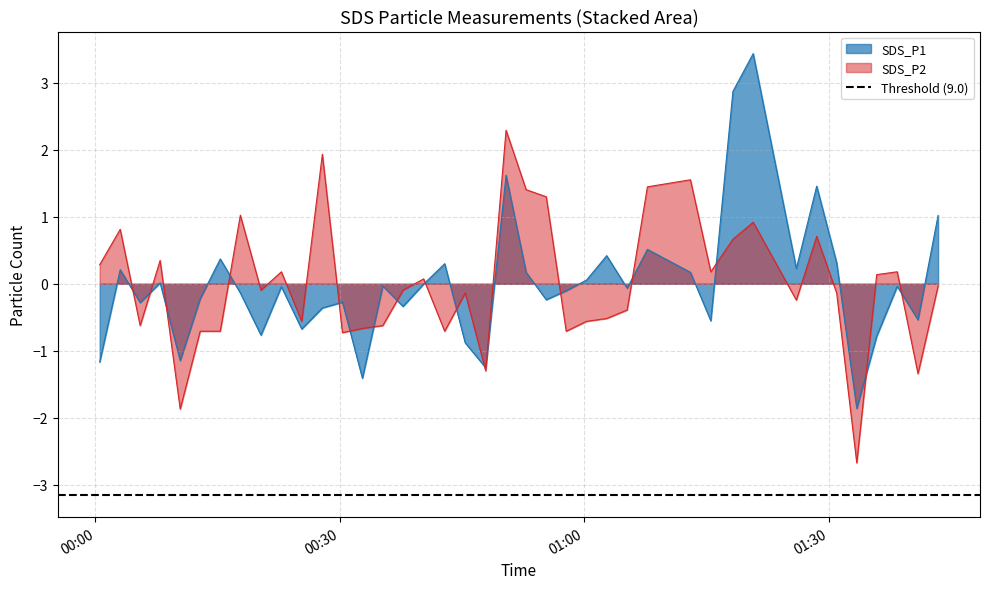

What is the maximum value for SDS_P1?

3.4